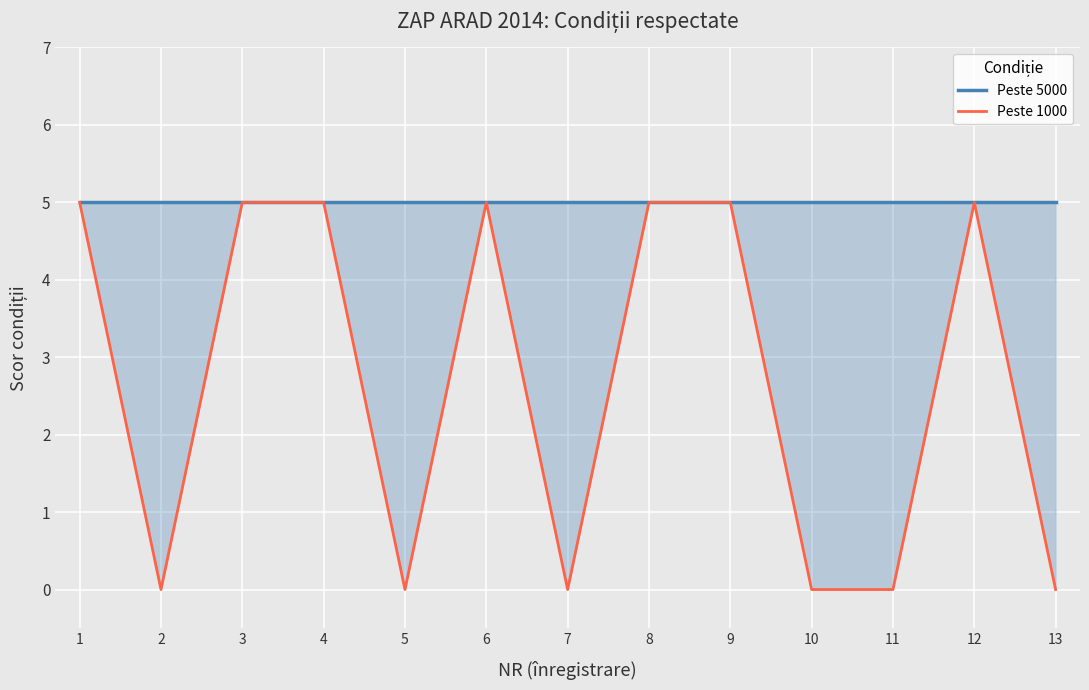

What are all the series names shown in the legend?

Peste 5000, Peste 1000